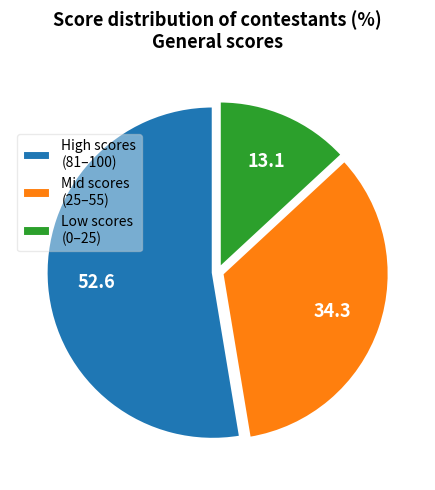

Count the number of slices in the pie.

3